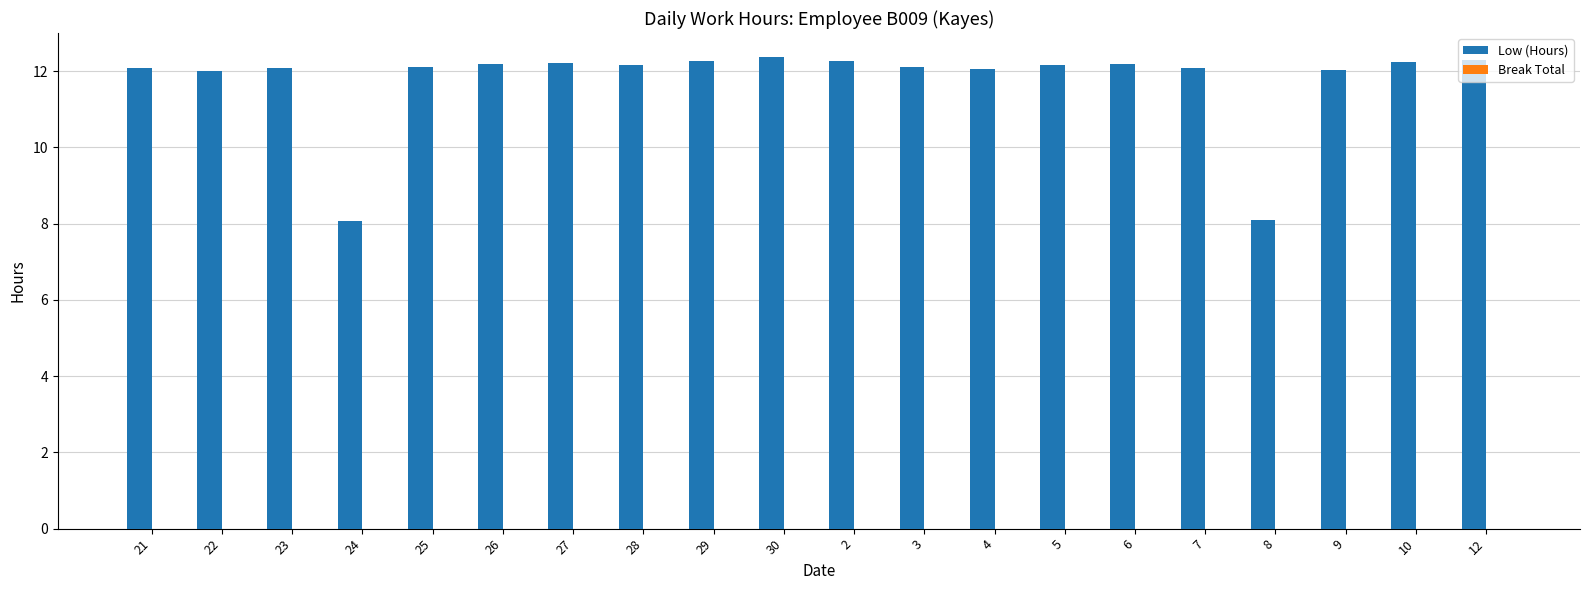

What is the sum of all values?

235.1